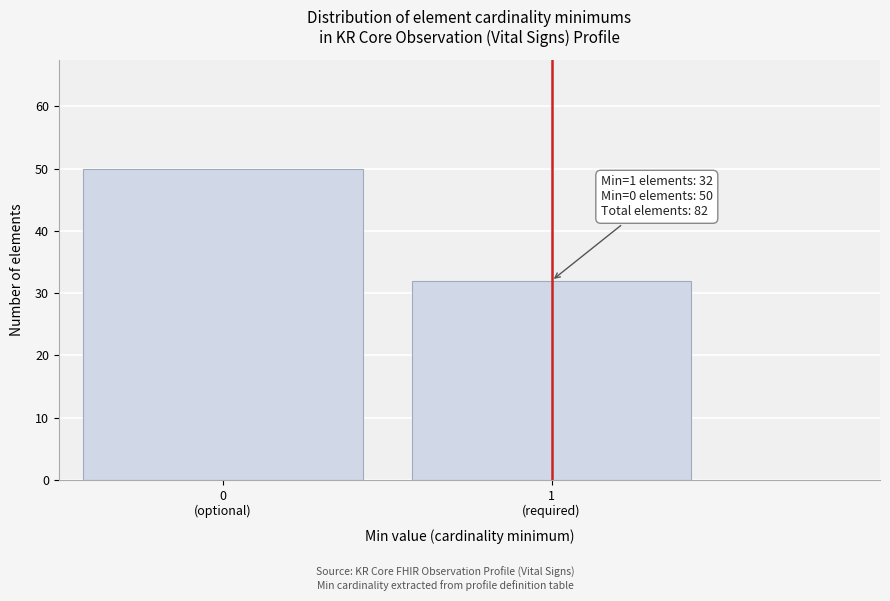

Reading left to right, what are all the values shown in this chart?

50	32